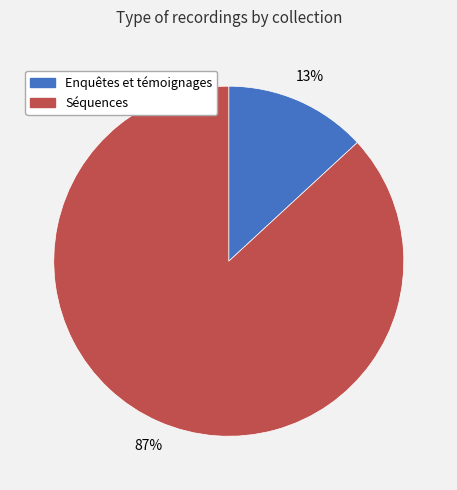

Is there a majority slice in this chart?

Yes